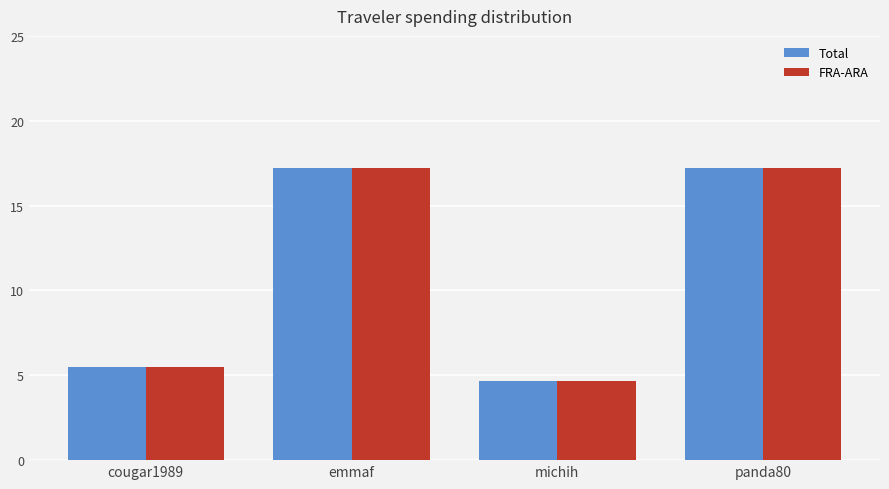

How many bars are there in each group?

2